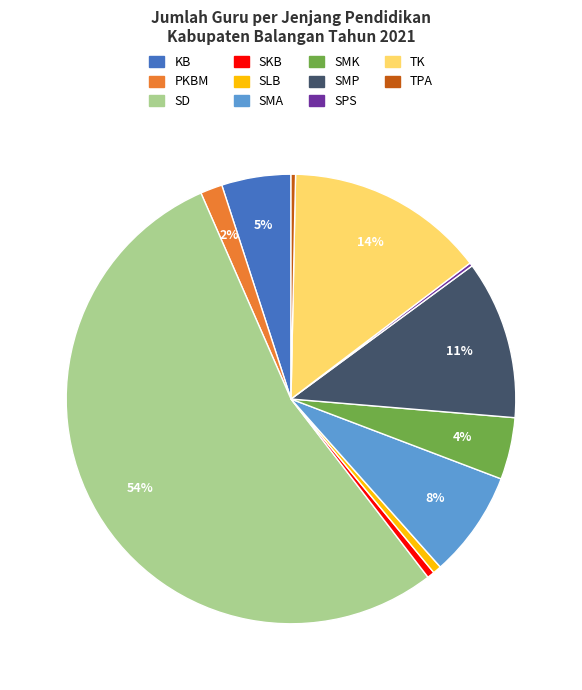

Between SMP and TPA, which is larger?

SMP